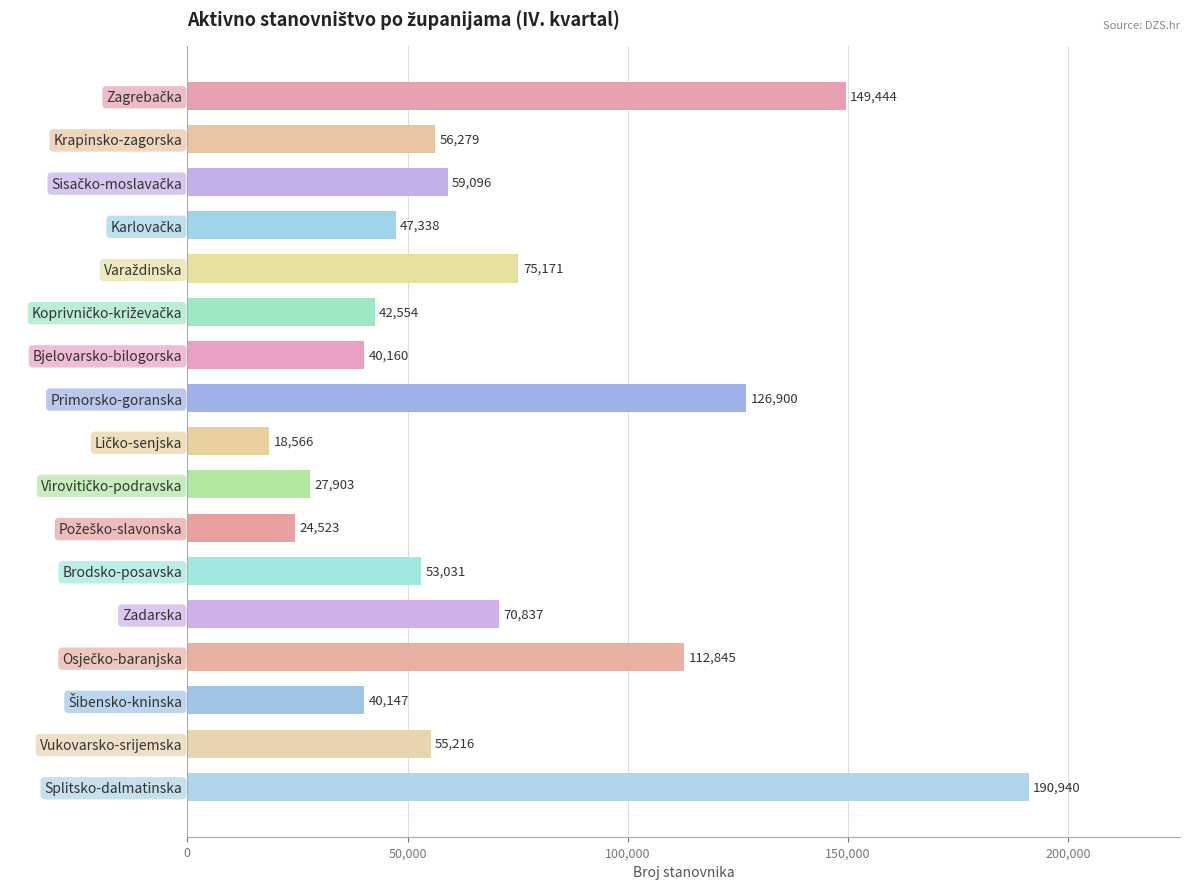

What is the label of the 8th bar from the top?

Primorsko-goranska